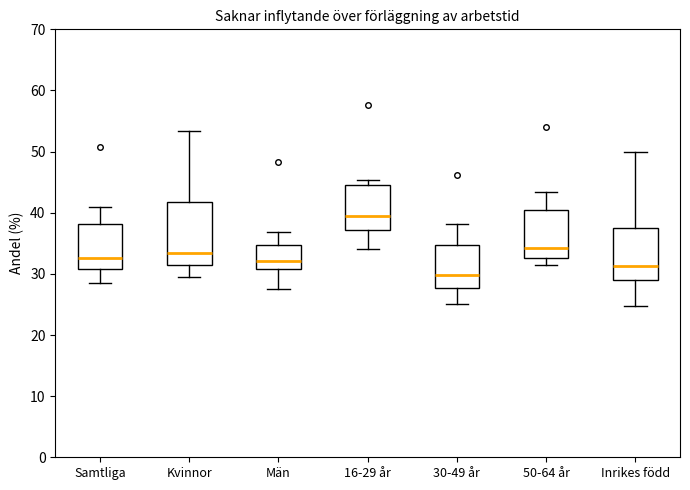

Where is the lower edge of the box for 30-49 år on the y-axis? The values are not printed on the chart, so give them approximately, as read against the axis.

28